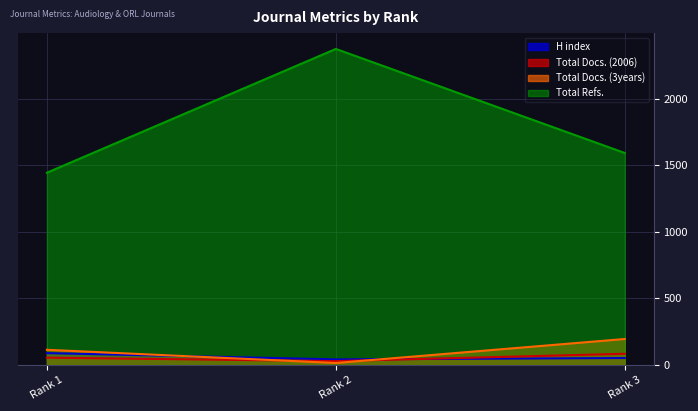

Between Rank 2 and Rank 3, which is larger?

Rank 3